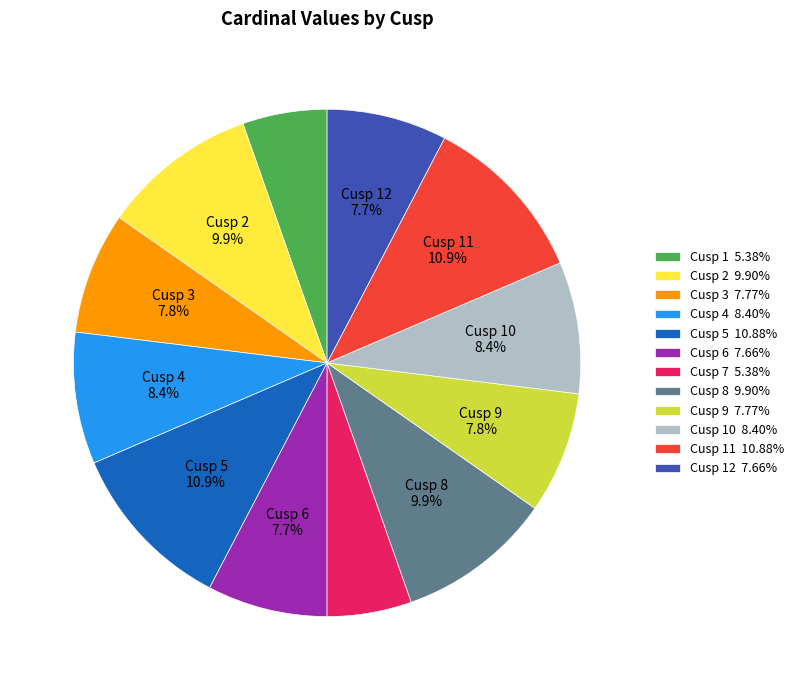

How many slices are in this pie chart?

12